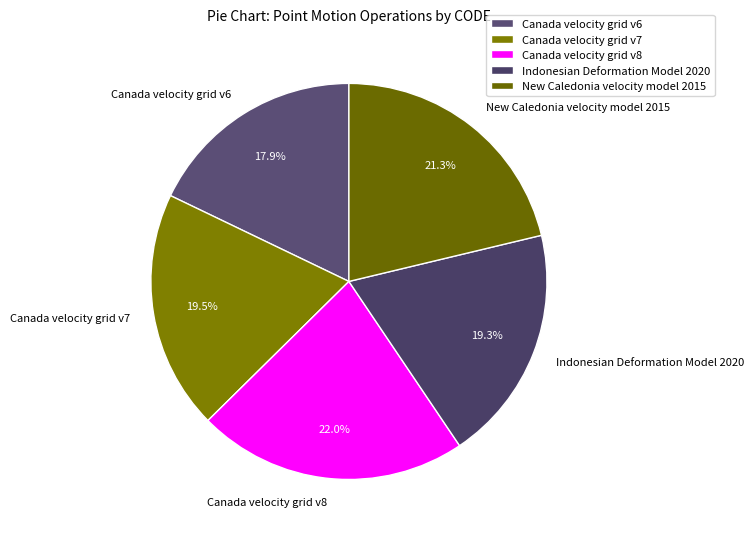

How many slices are in this pie chart?

5